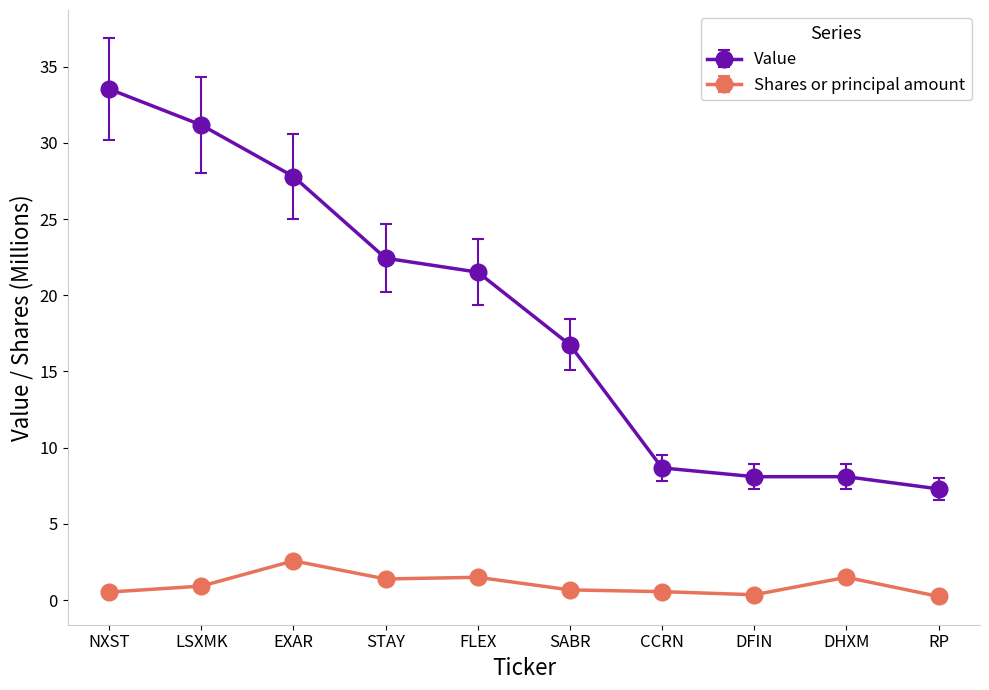

What is the highest value of the Shares or principal amount series?

2.6